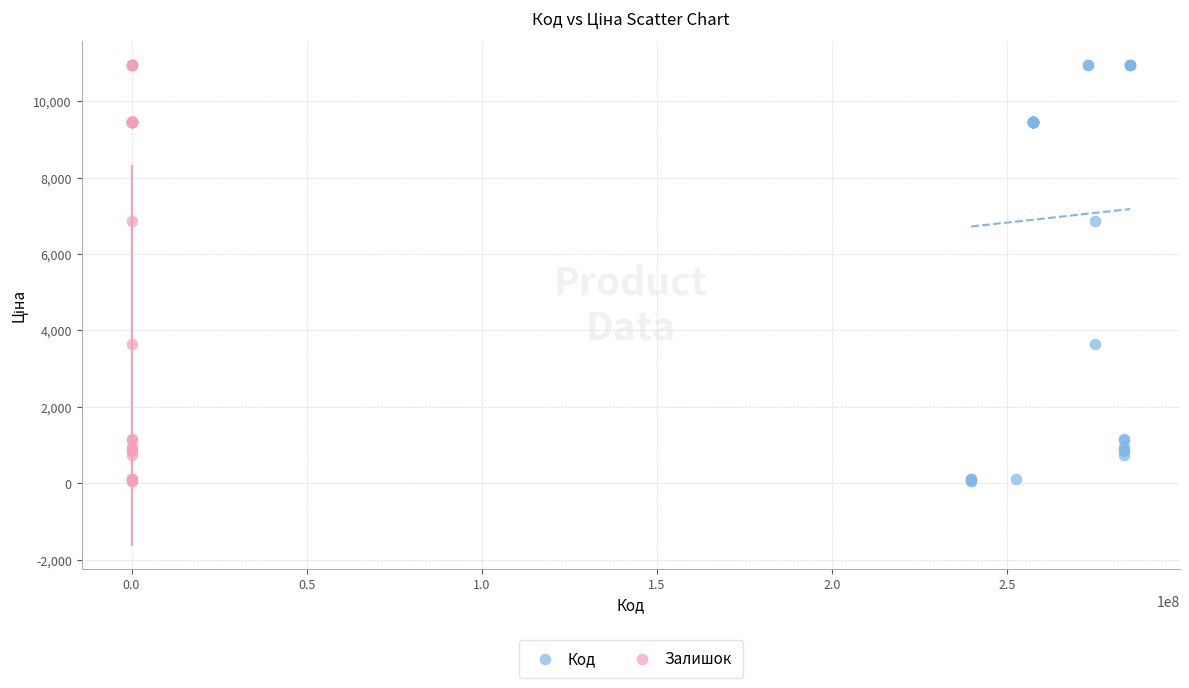

What are all the series names shown in the legend?

Код, Залишок